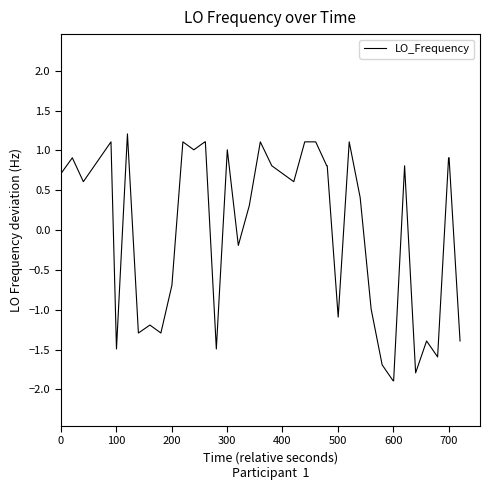

How many values are above zero?

24